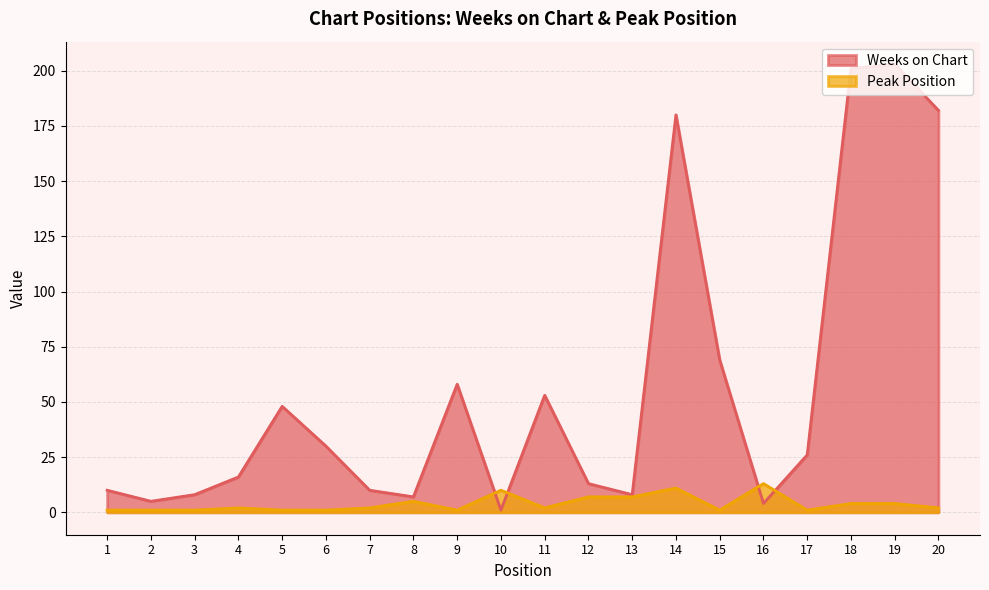

At which category does Peak Position reach its first local peak?

4